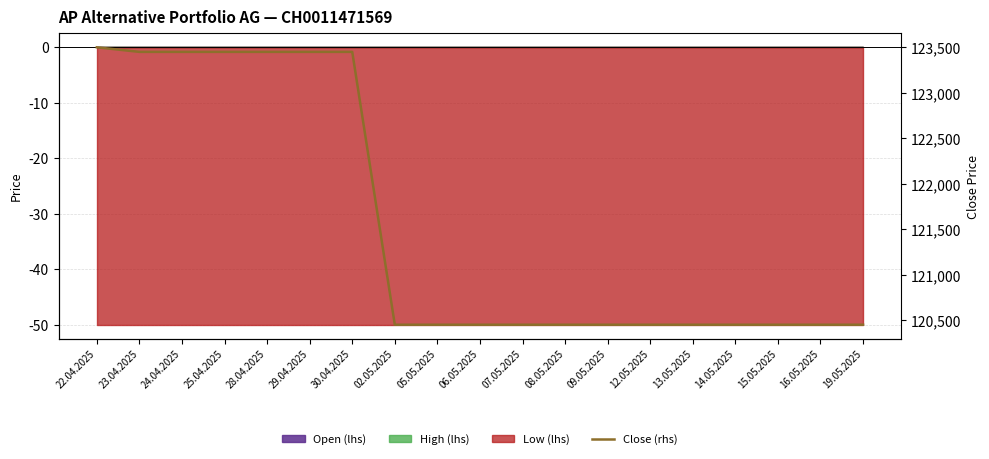

The value at 02.05.2025 is 163661. True or false?

False